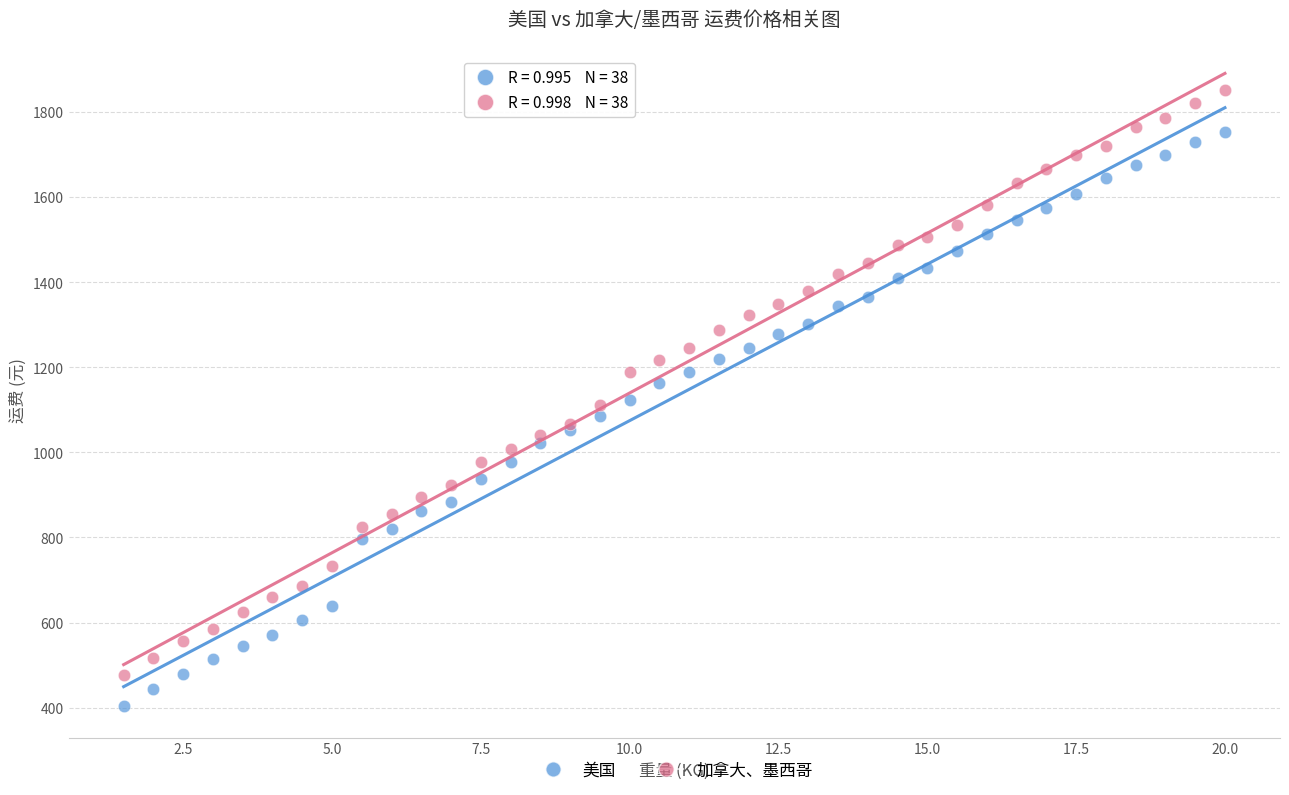

Which series has the widest spread of Y values?

加拿大、墨西哥